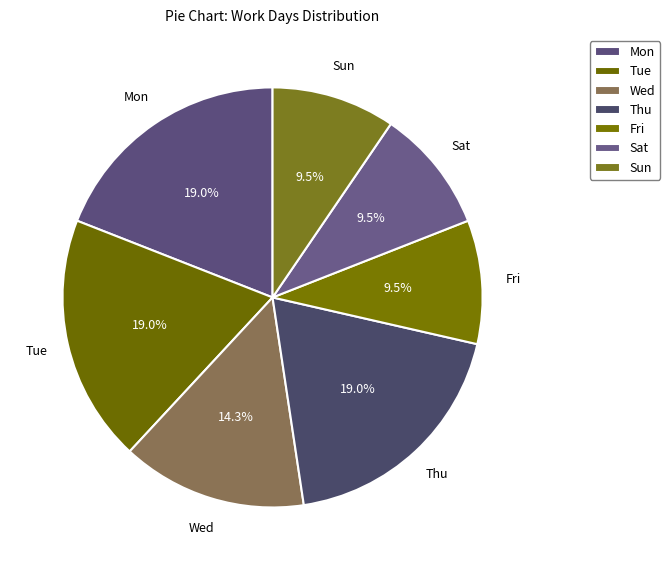

How many segments does this pie chart have?

7